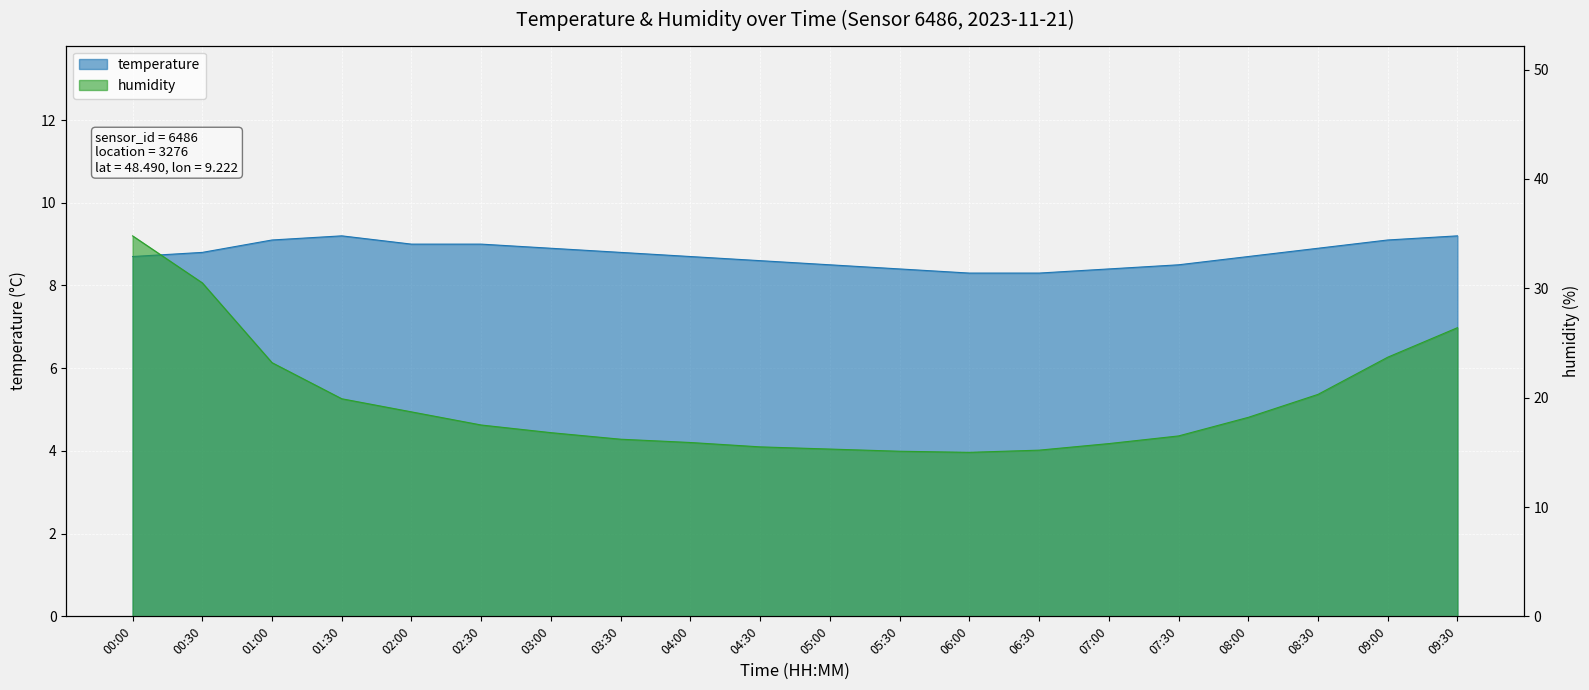

What is the difference between the second highest and minimum values in the humidity series?

15.5